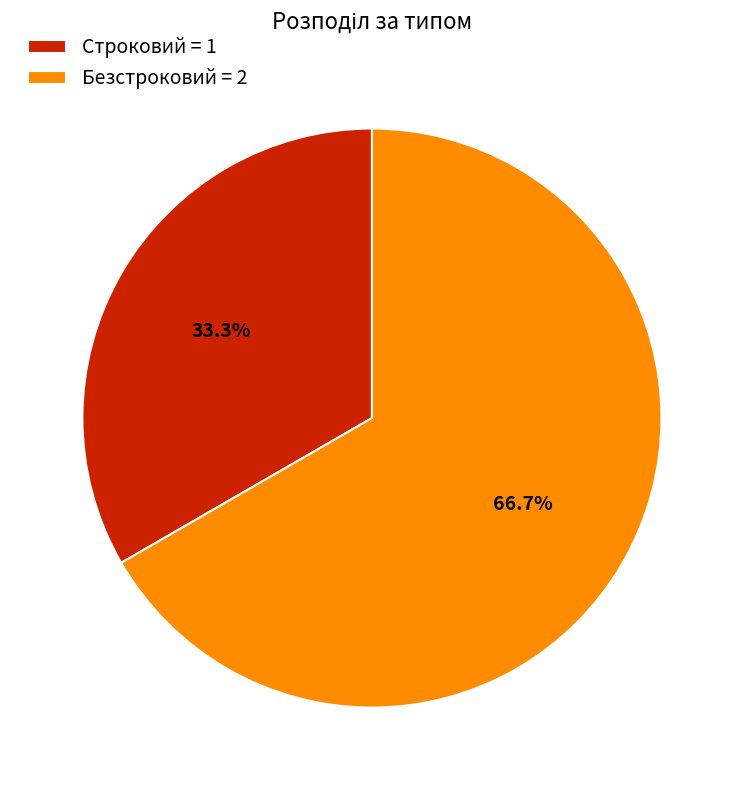

Which slice is the largest?

Безстроковий